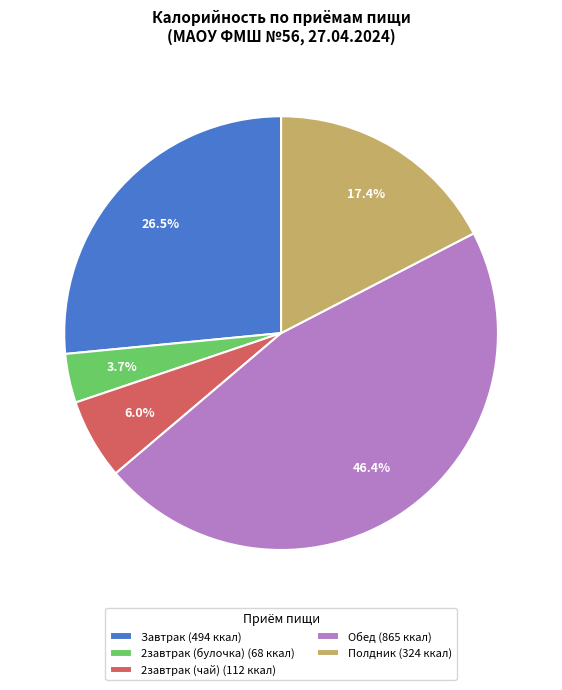

Which category has the smallest portion of the pie?

2завтрак (булочка)